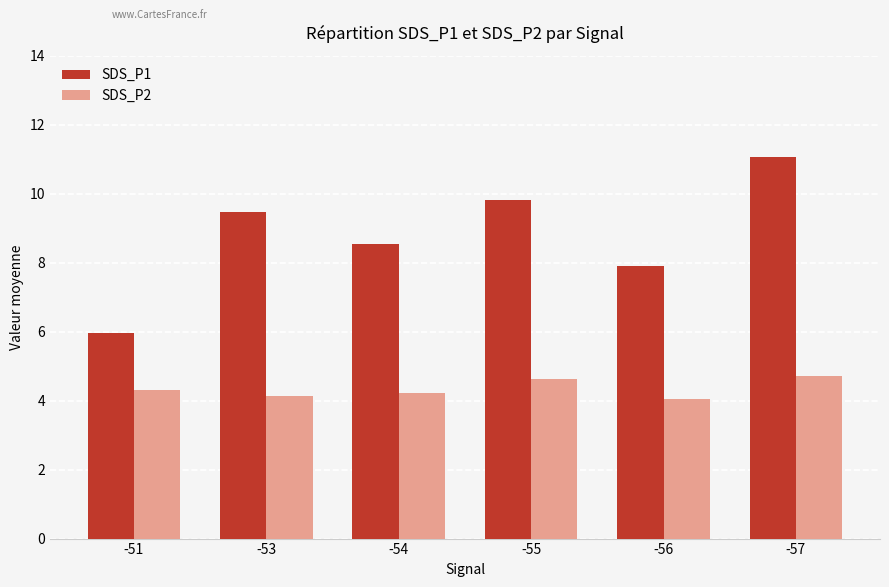

List the series in order of their peak value, lowest first.

SDS_P2, SDS_P1